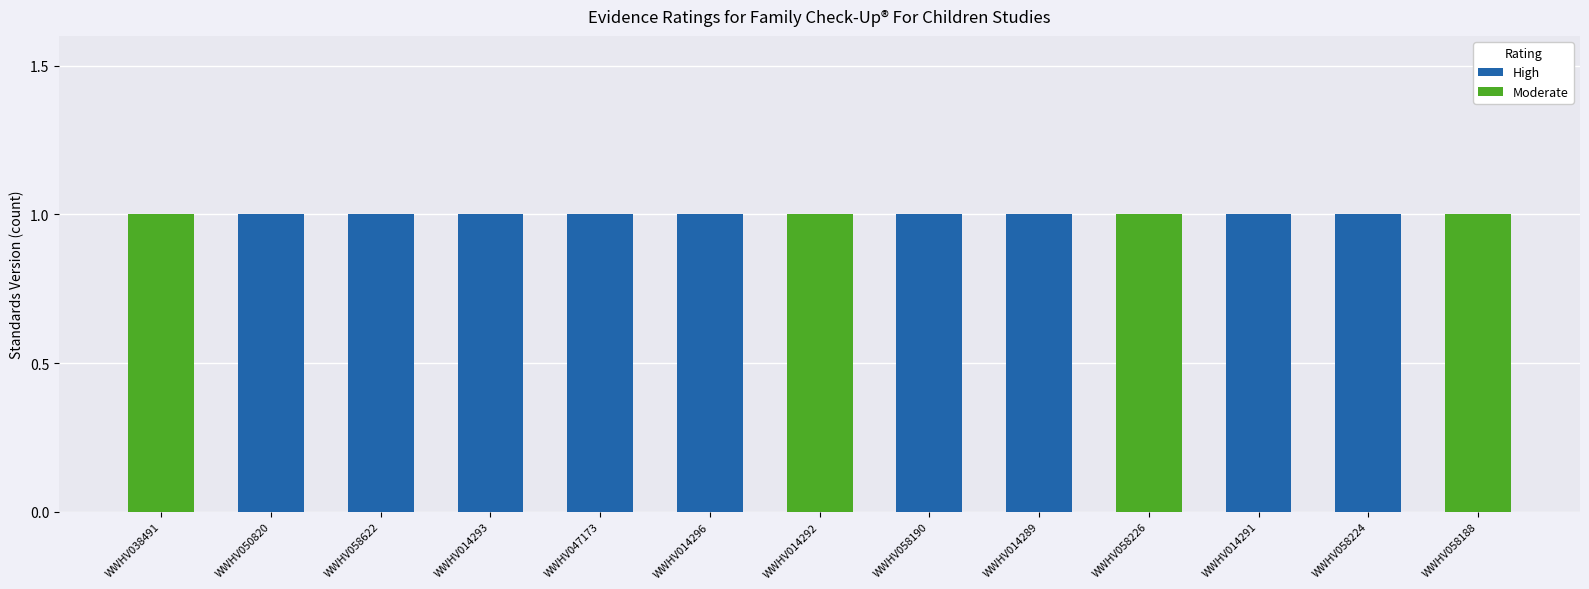

What are all the series names shown in the legend?

High, Moderate